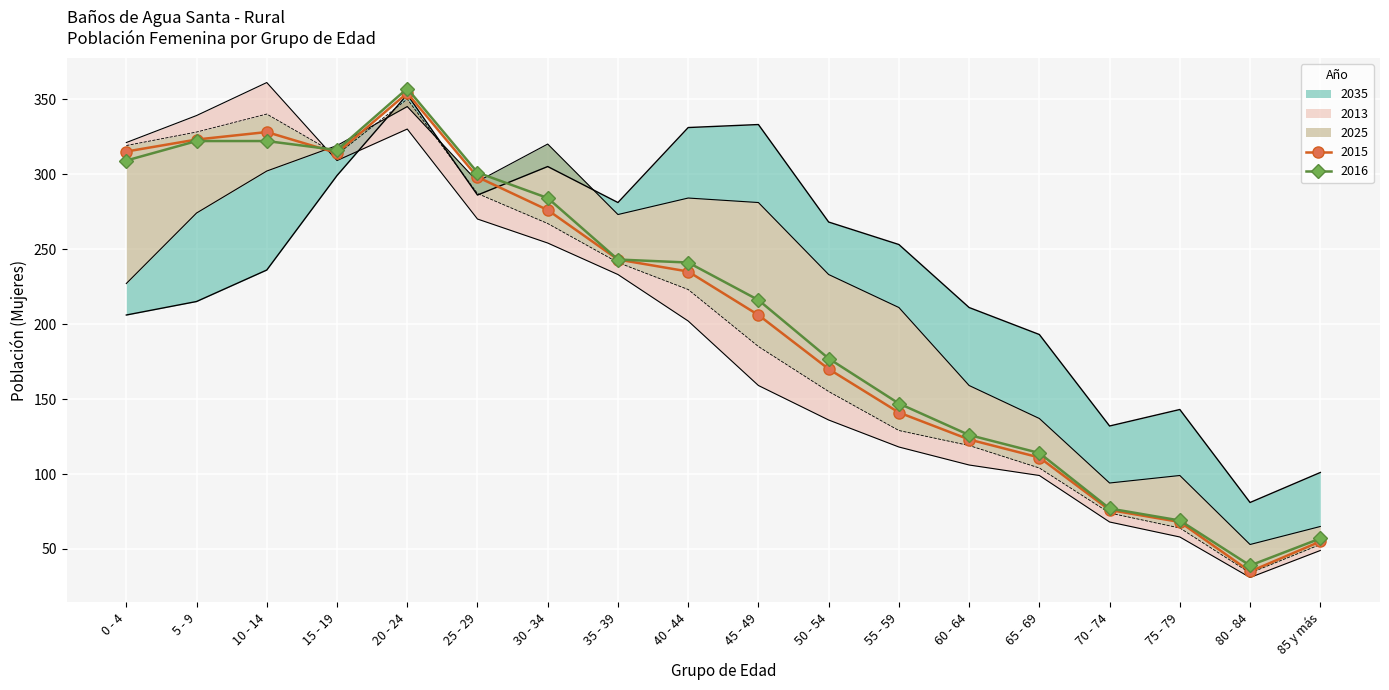

Which category has the lowest value in the 2016 series?

80 - 84